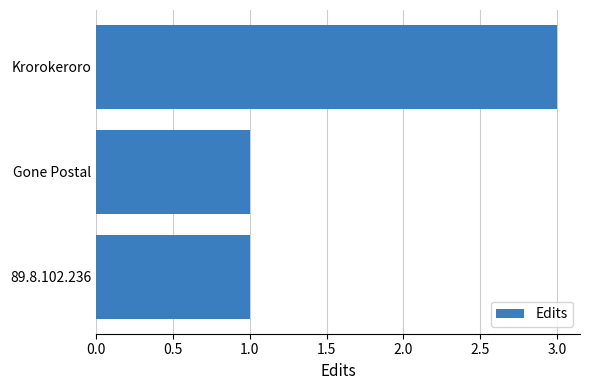

What is the sum of the values at Krorokeroro and 89.8.102.236?

4